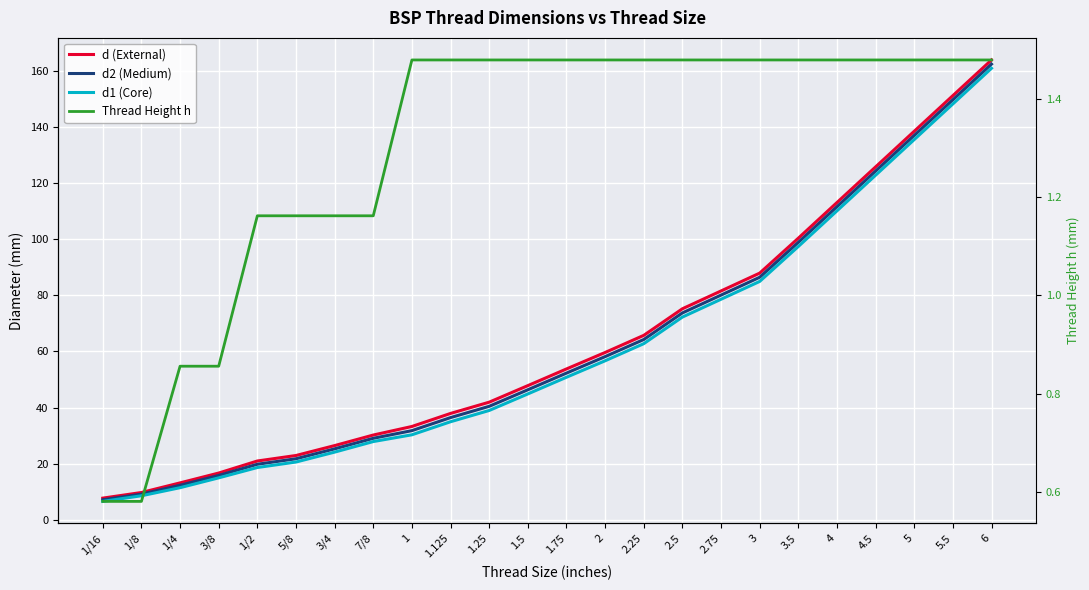

At how many categories does at least one series exceed 33?

16